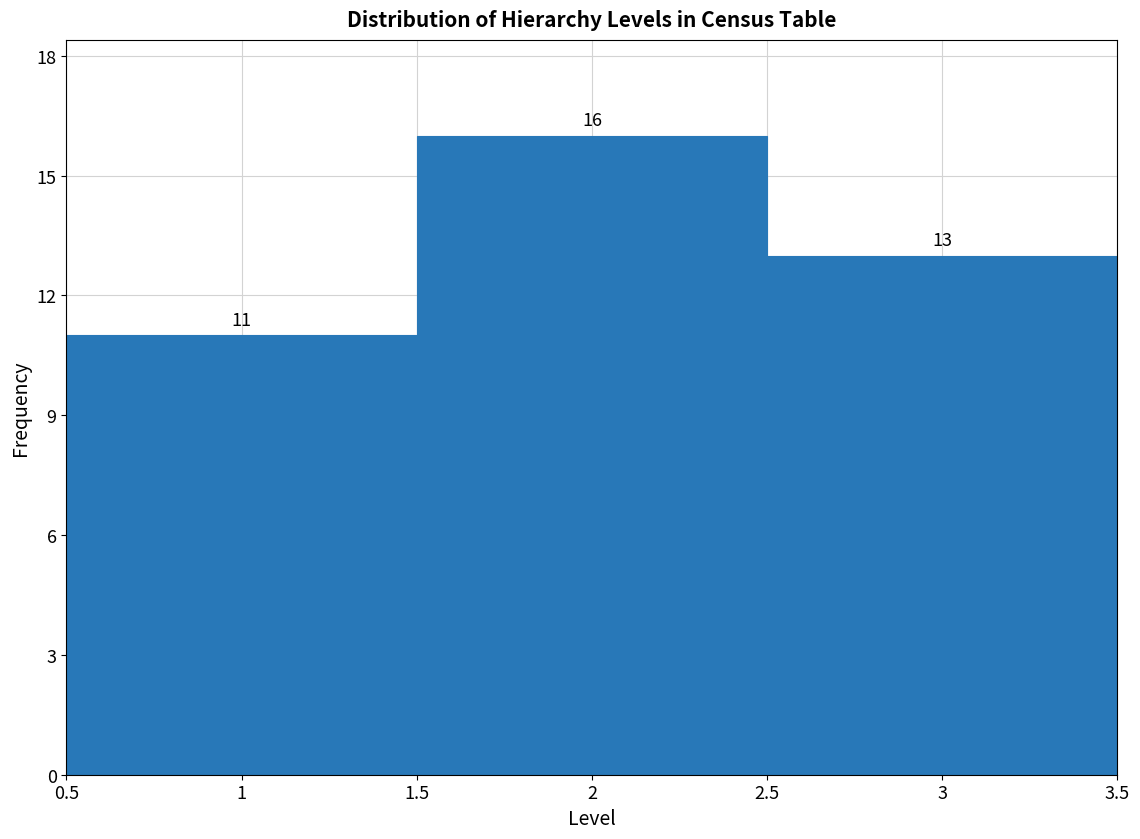

Reading left to right, transcribe this chart: for each bar, give the range it covers on the x-axis and its height.

0.5 to 1.5: 11
1.5 to 2.5: 16
2.5 to 3.5: 13